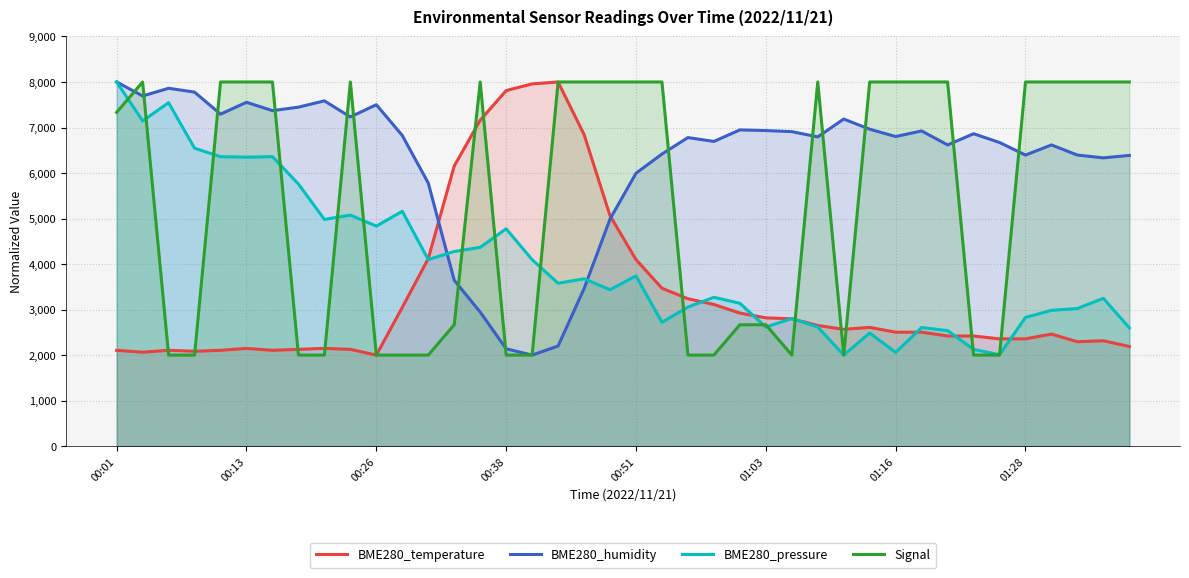

What is the difference between the second highest and second lowest values in the BME280_temperature series?

5895.1